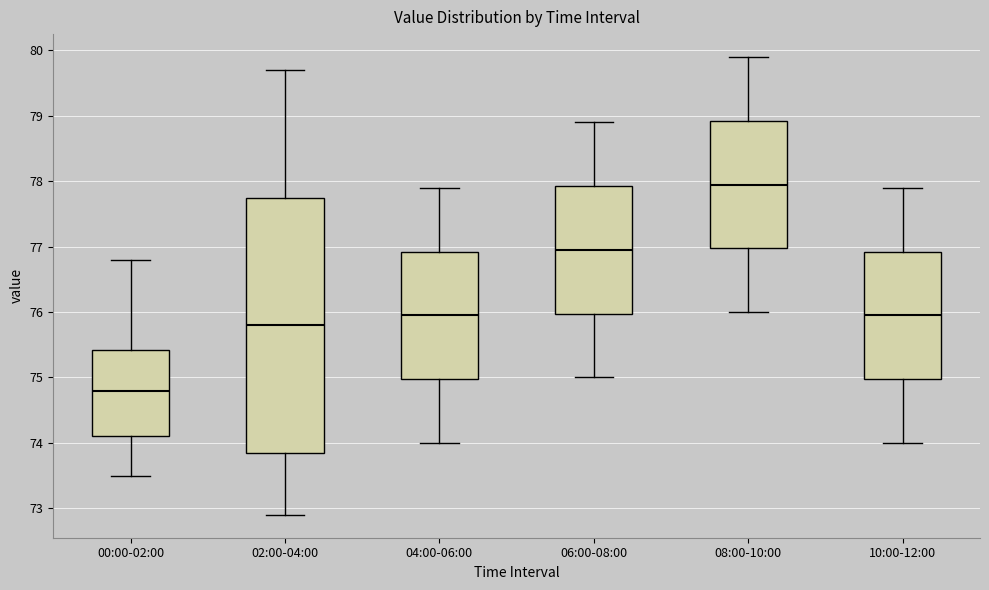

Reading left to right, transcribe this box plot: for each box, give where its median line is, the range the box spans, and where its two whiskers end, as read against the y-axis. The values are not printed on the chart, so give them approximately, as read against the axis.

00:00-02:00: median 74.8, box 74.1 to 75.4, whiskers 73.5 to 76.8
02:00-04:00: median 75.8, box 73.9 to 77.8, whiskers 72.9 to 79.7
04:00-06:00: median 76.0, box 75.0 to 76.9, whiskers 74.0 to 77.9
06:00-08:00: median 77.0, box 76.0 to 77.9, whiskers 75.0 to 78.9
08:00-10:00: median 78.0, box 77.0 to 78.9, whiskers 76.0 to 79.9
10:00-12:00: median 76.0, box 75.0 to 76.9, whiskers 74.0 to 77.9